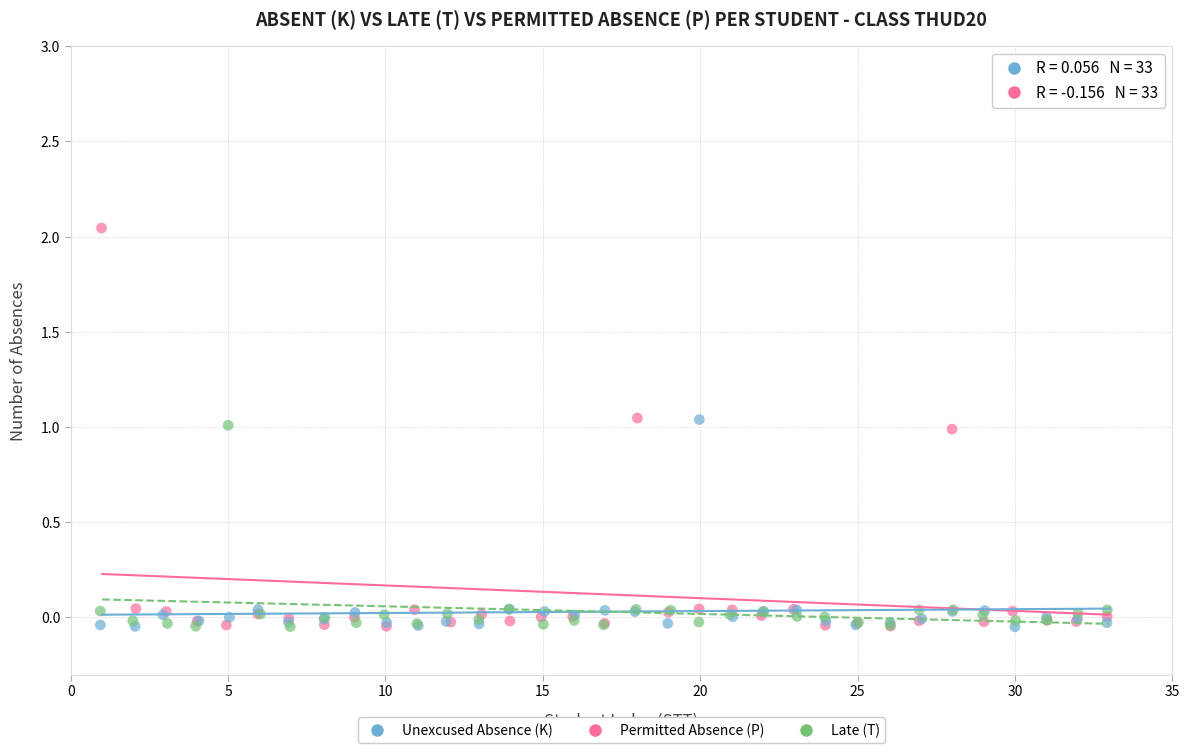

Which series has the widest spread of Y values?

Permitted Absence (P)